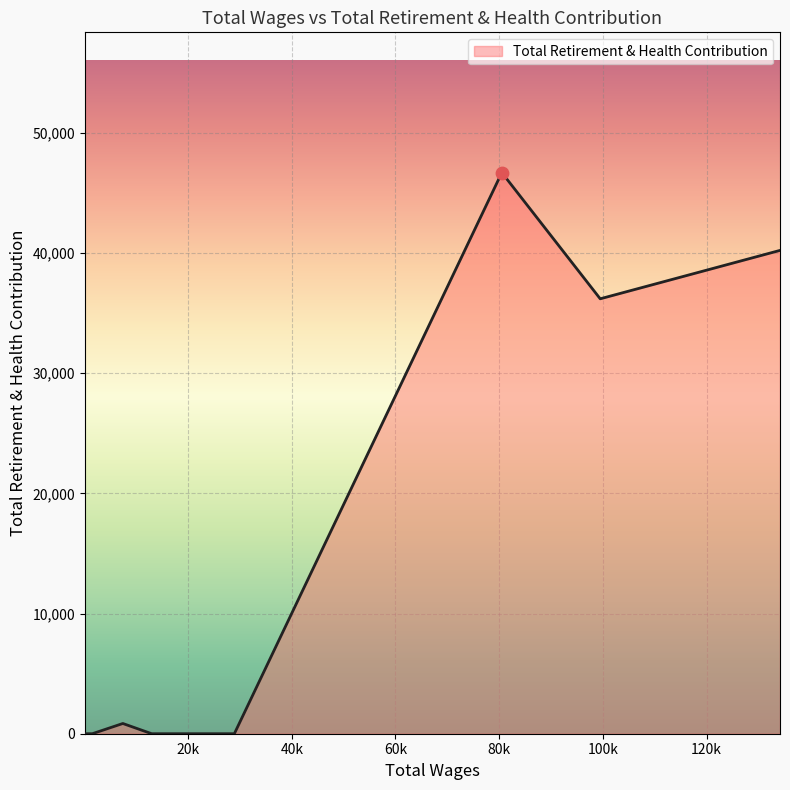

What is the greatest value displayed?

46690